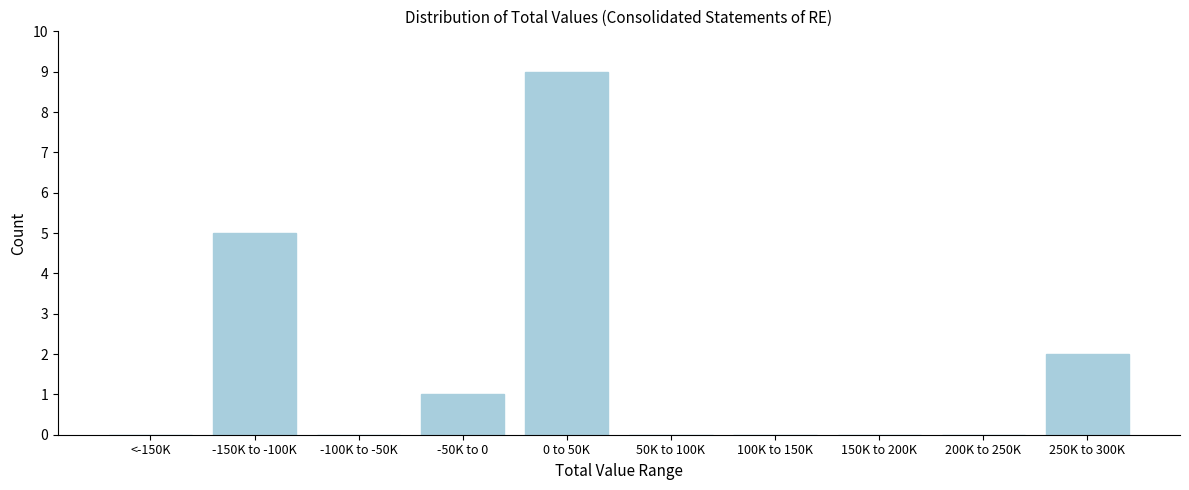

Reading left to right, transcribe all the data shown in this chart.

<-150K=0	-150K to -100K=5	-100K to -50K=0	-50K to 0=1	0 to 50K=9	50K to 100K=0	100K to 150K=0	150K to 200K=0	200K to 250K=0	250K to 300K=2